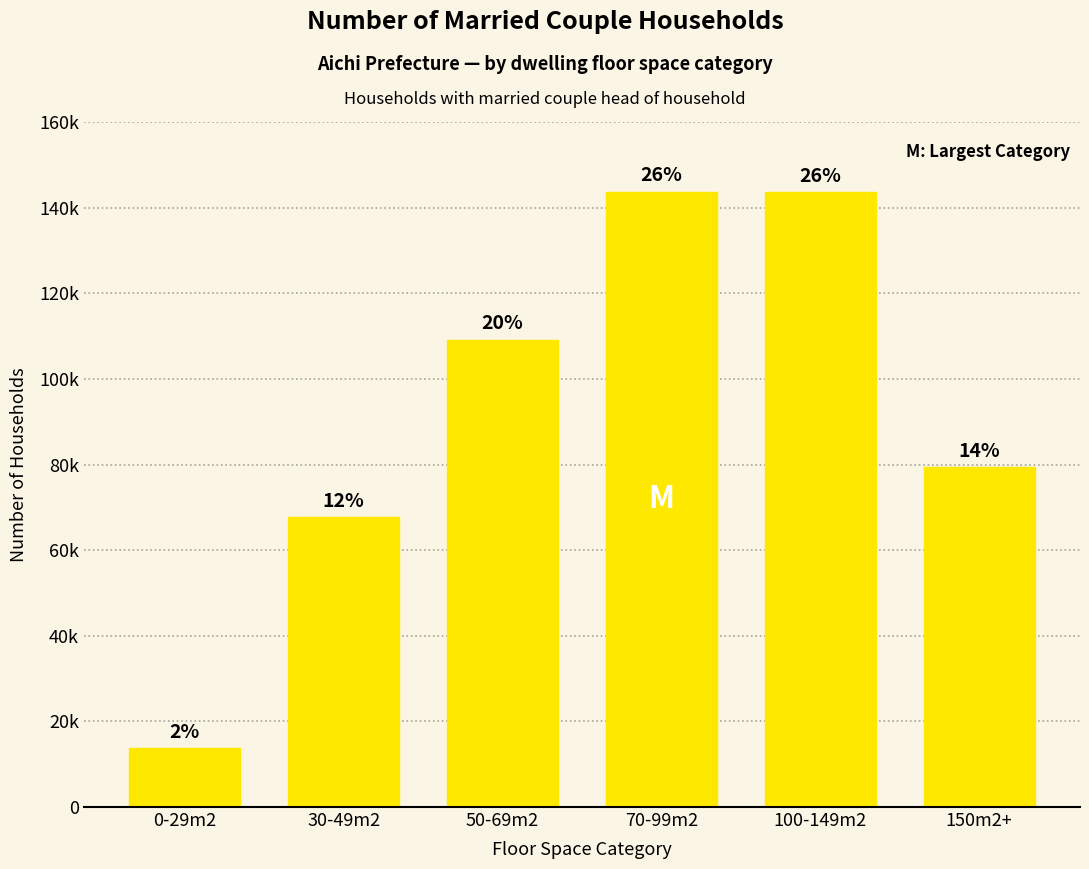

Does the chart contain stacked bars?

No